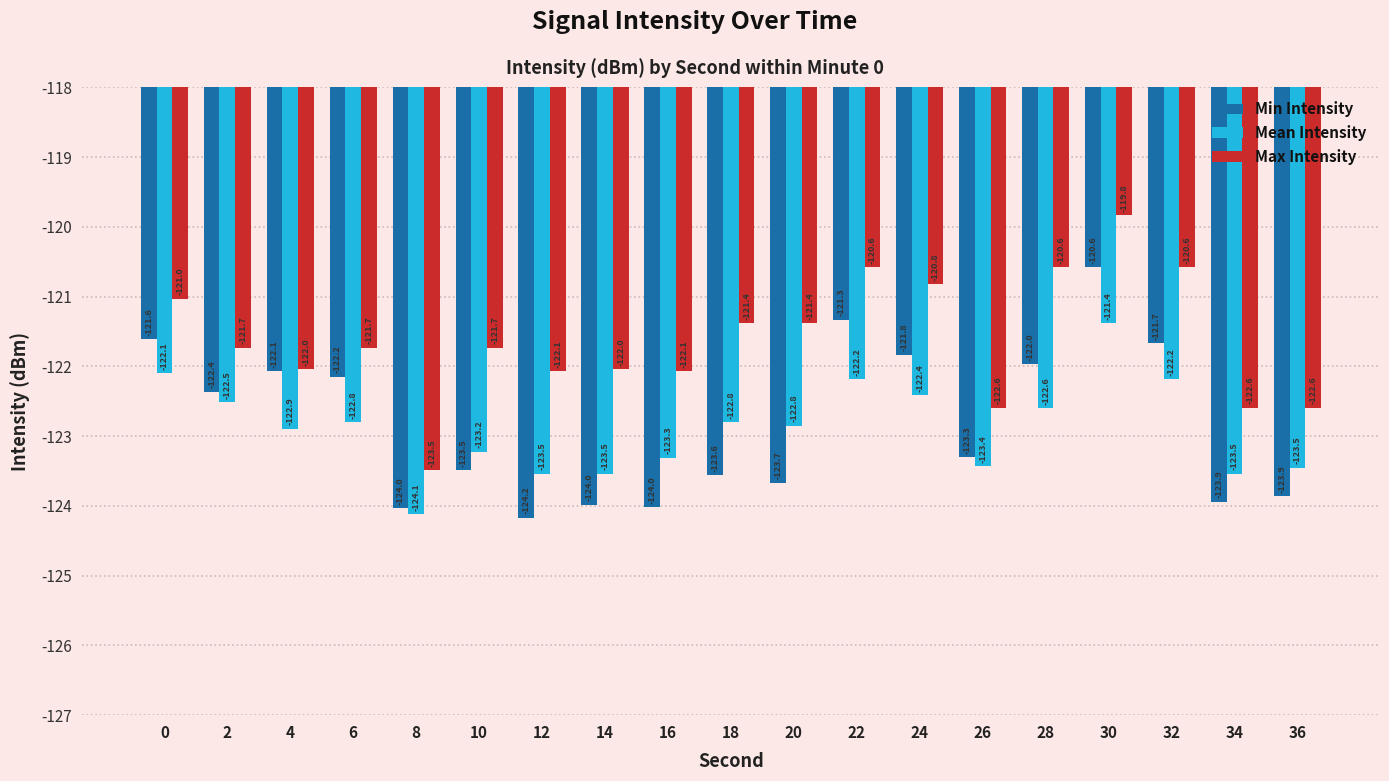

Is the value of Mean Intensity at 28 greater than the value of Min Intensity at 8?

Yes